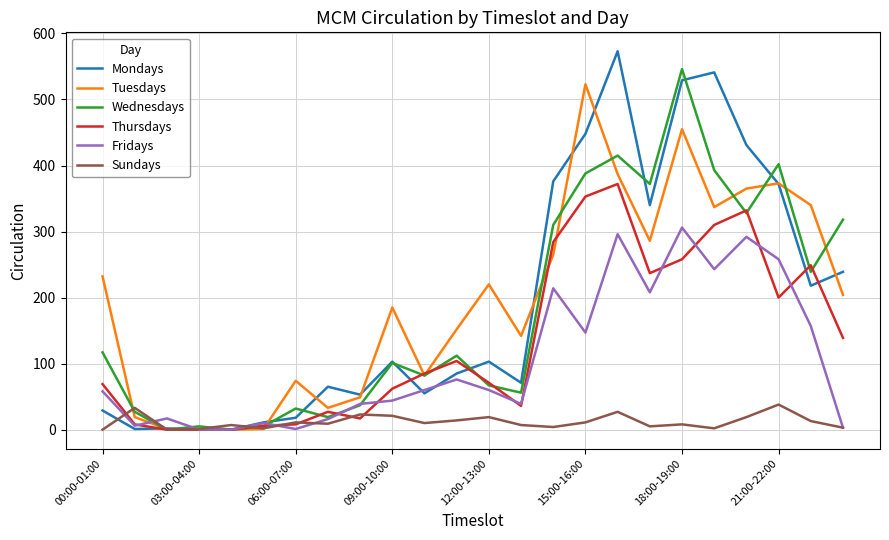

What is the maximum value shown in the chart?

573